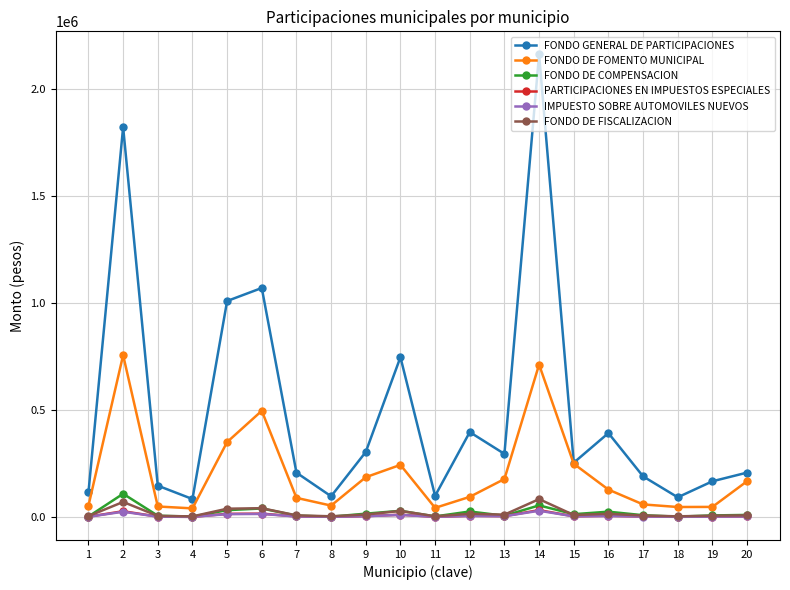

How many categories are shown in the chart?

20